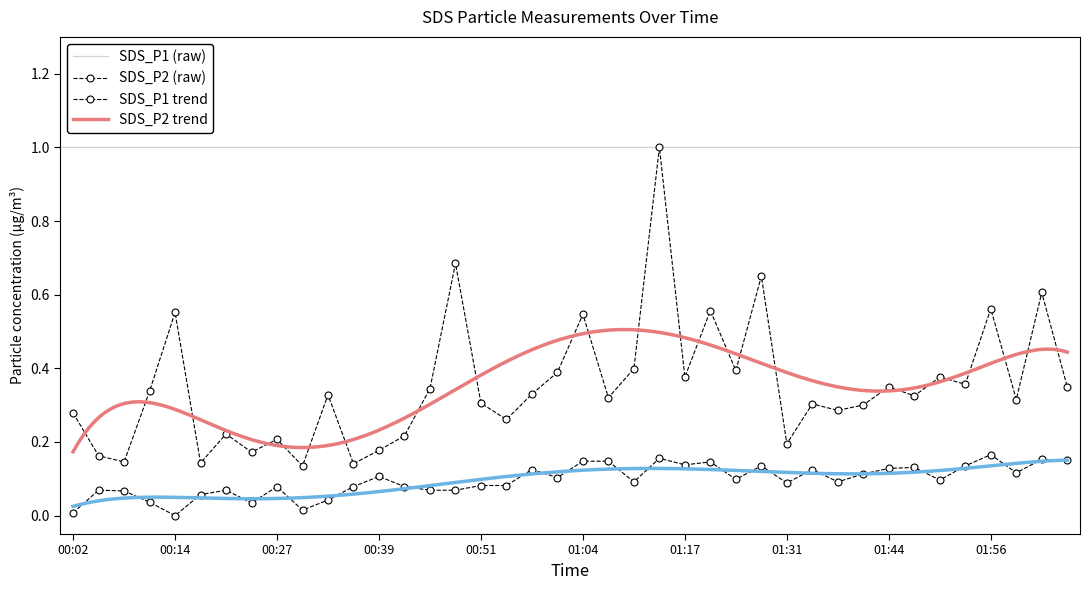

The value of SDS_P2 at 01:34 is 0.2. True or false?

False